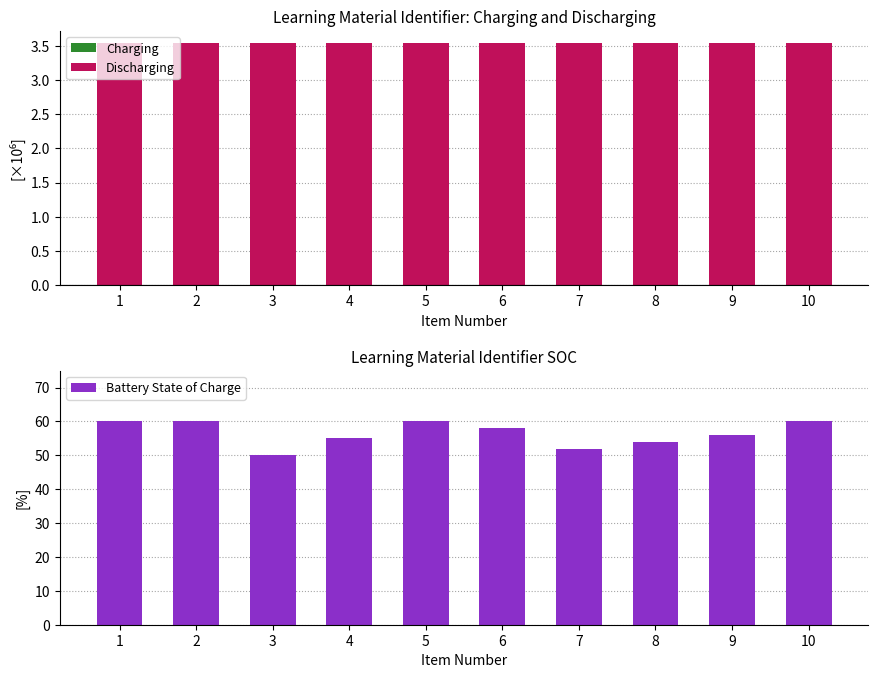

List the labels in order of Discharging value, smallest first.

1, 3, 4, 5, 6, 7, 8, 9, 10, 2